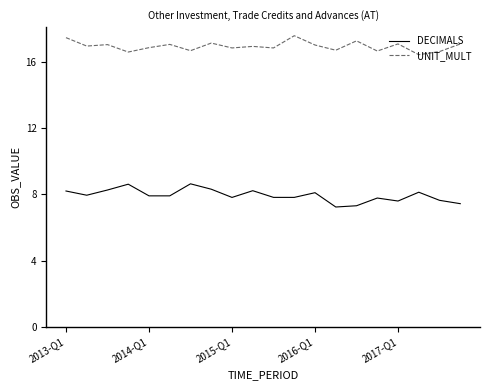

True or false: UNIT_MULT and DECIMALS cross at least once.

False